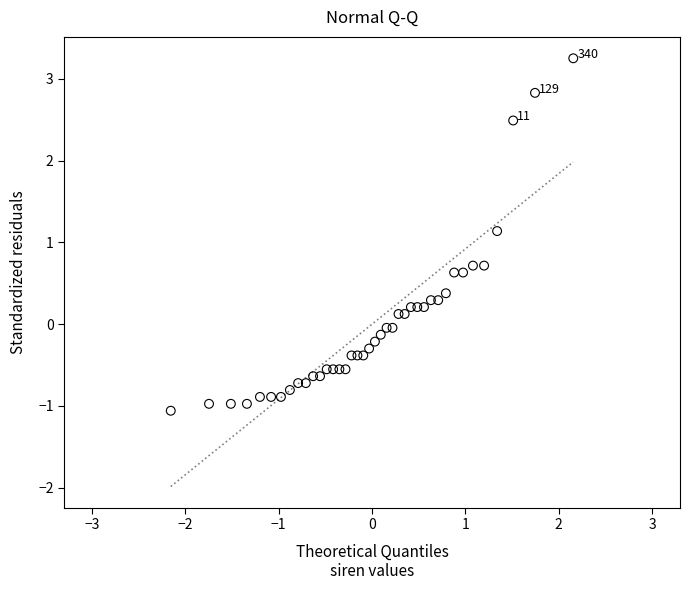

What Y value in the scatter plot is closest to 1?

1.1